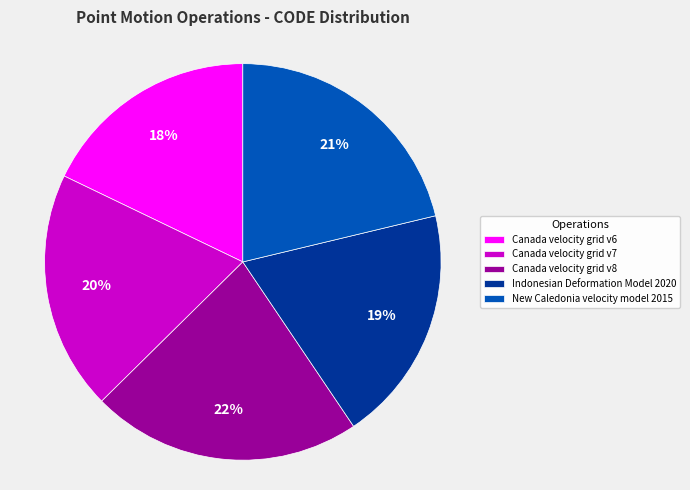

How many slices are in this pie chart?

5